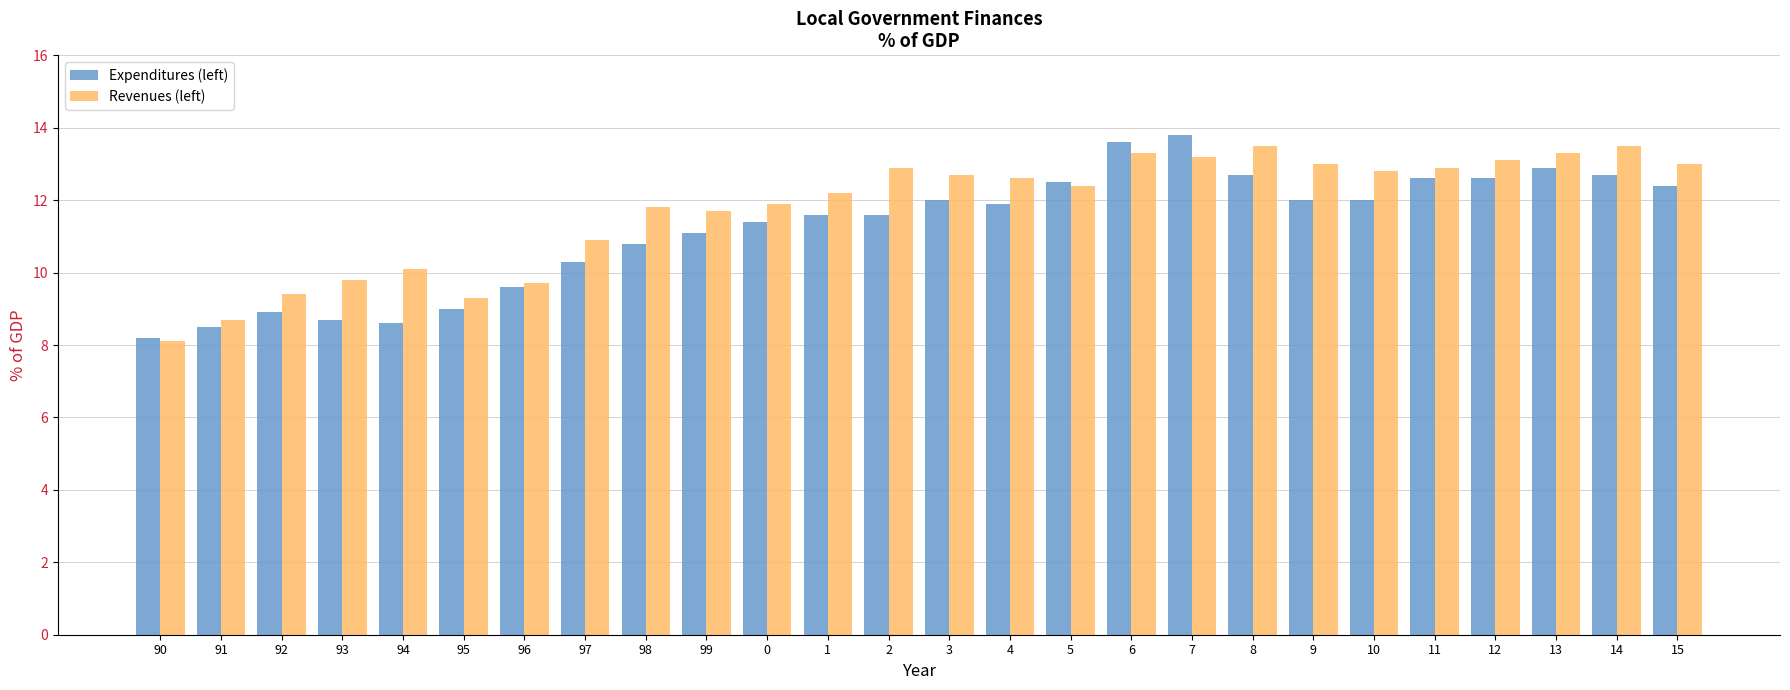

True or false: Revenues (left) has a value of 6.7 at 5.

False